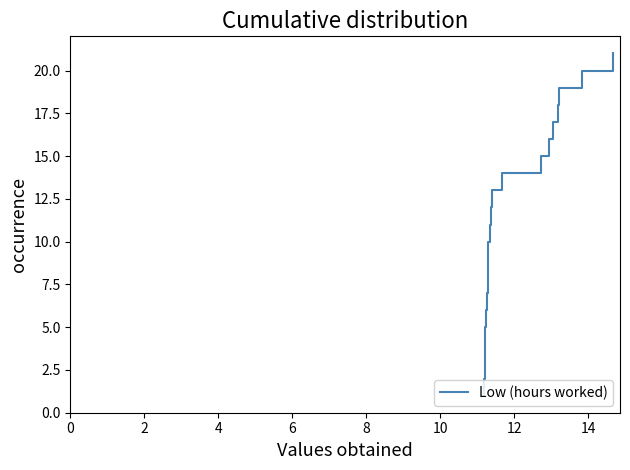

How many data points are above 11?

10